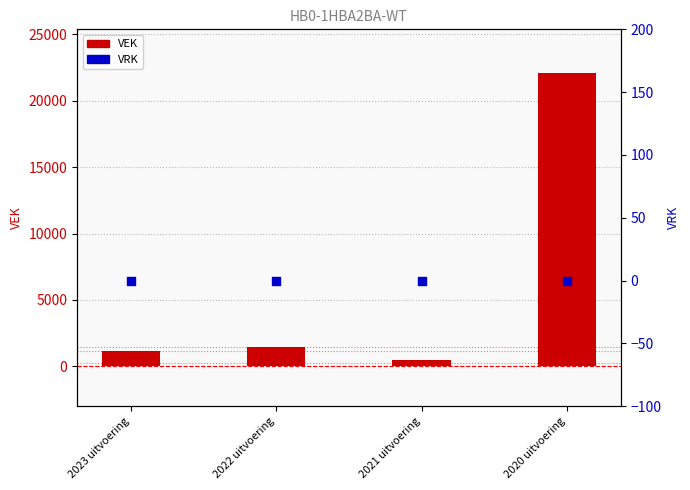

What are all the series names shown in the legend?

VEK, VRK